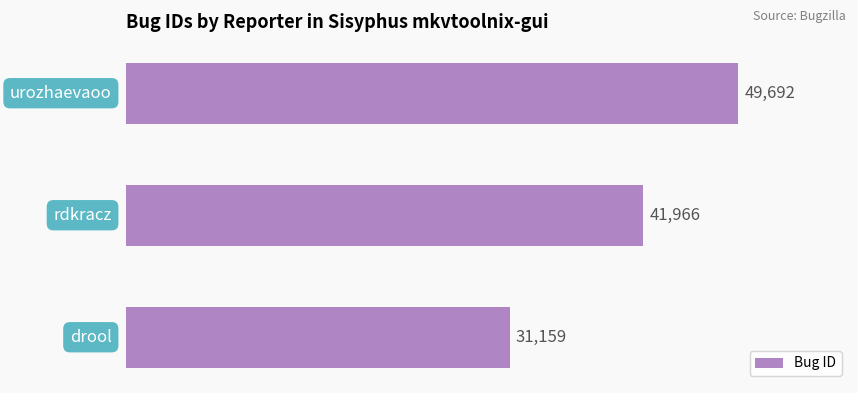

What is the greatest value displayed?

49692